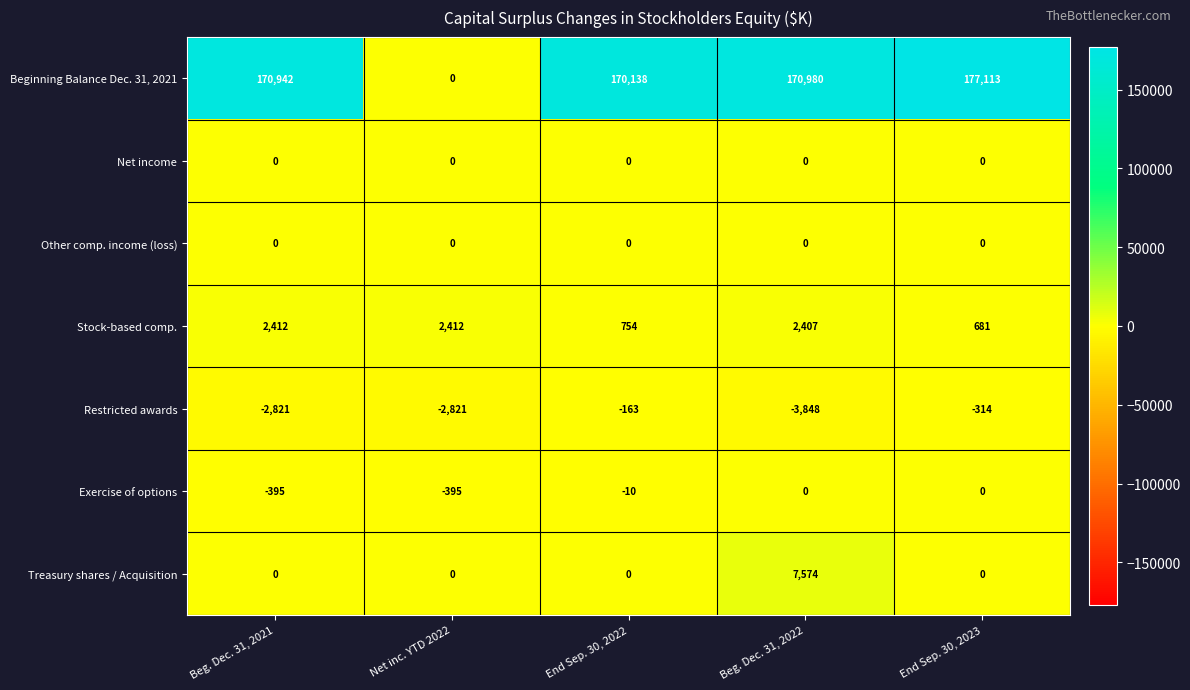

At which category is the sum across all series the highest?

End Sep. 30, 2023